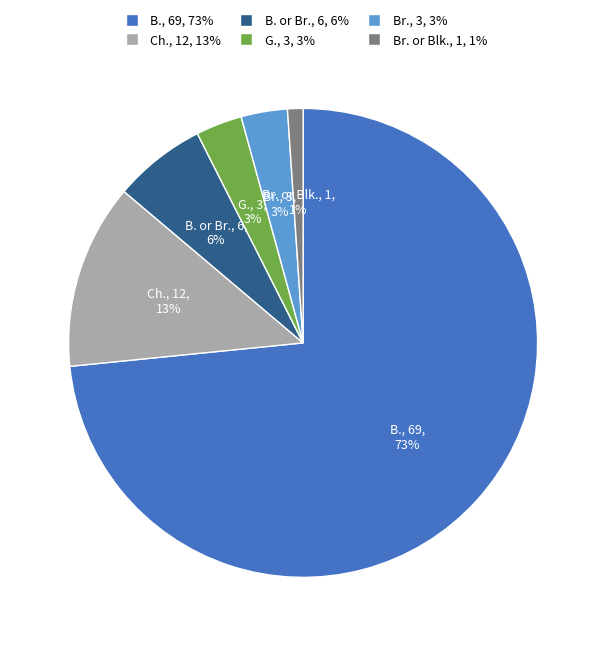

Is there a majority slice in this chart?

Yes